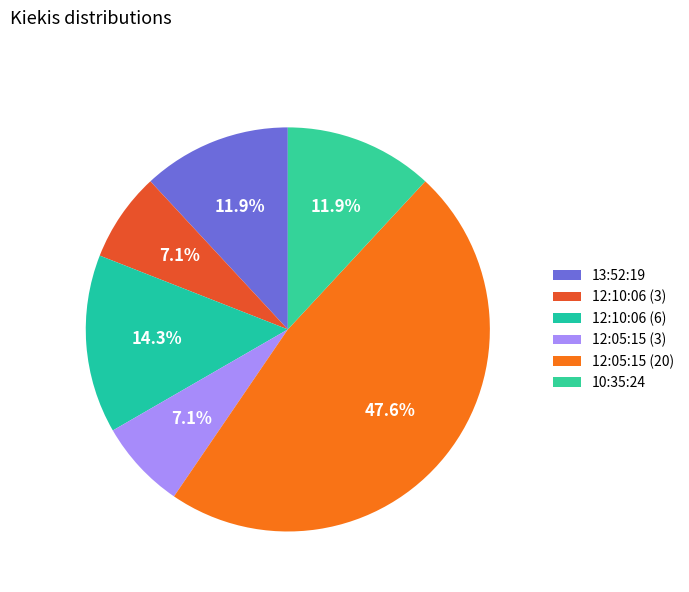

To the nearest percent, what is the difference between the largest and smallest slice percentages?

40%